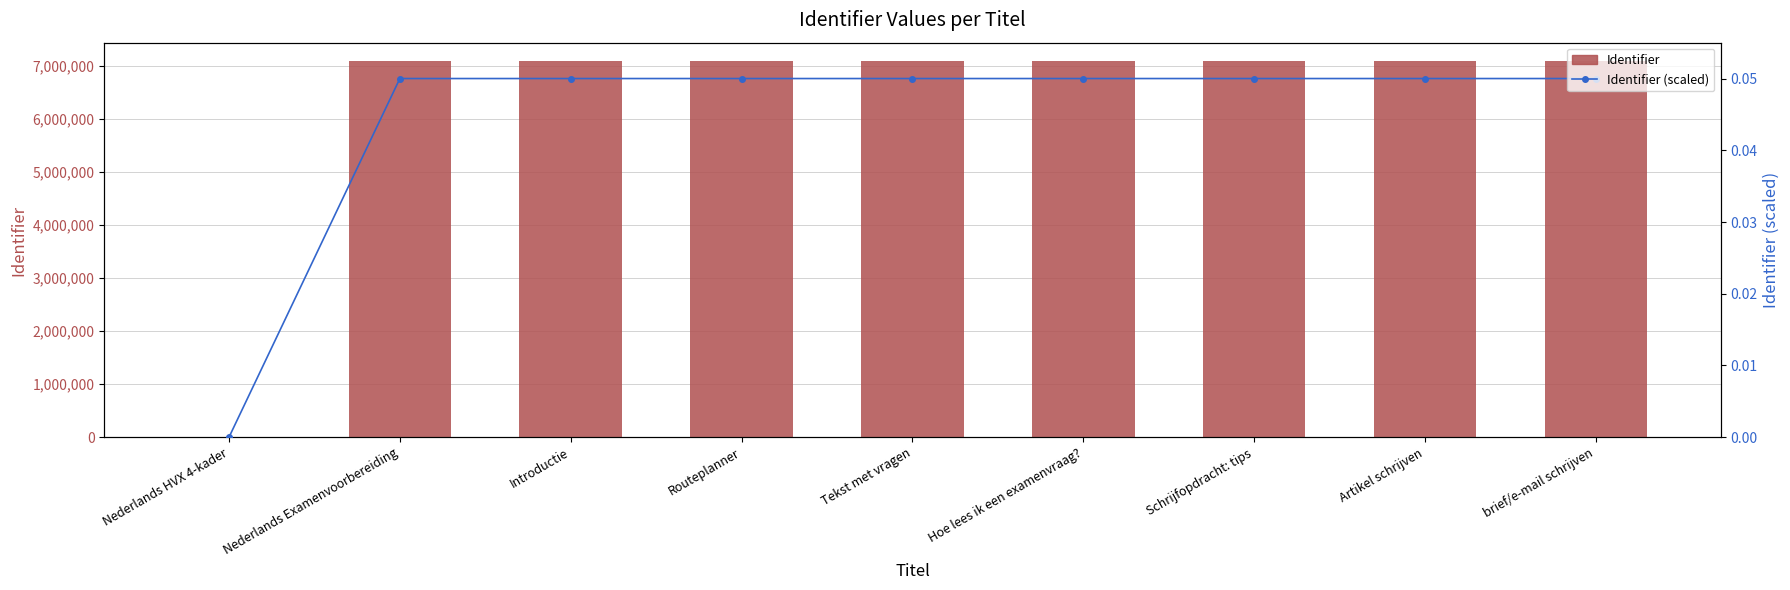

What is the sum of the Identifier (scaled) values at Nederlands Examenvoorbereiding and Tekst met vragen?

0.1